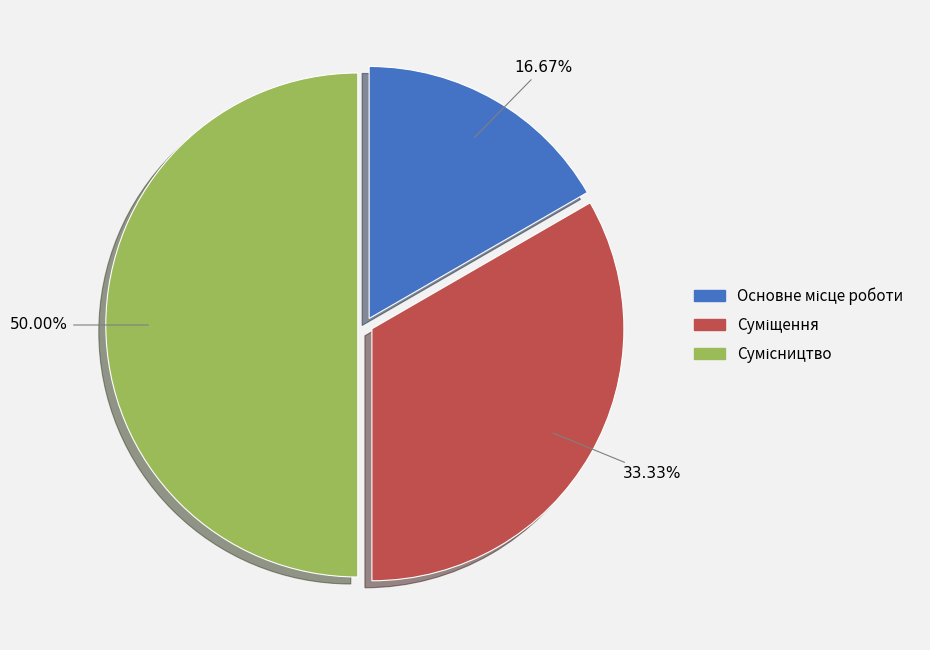

Which category has the biggest portion of the pie?

Сумісництво